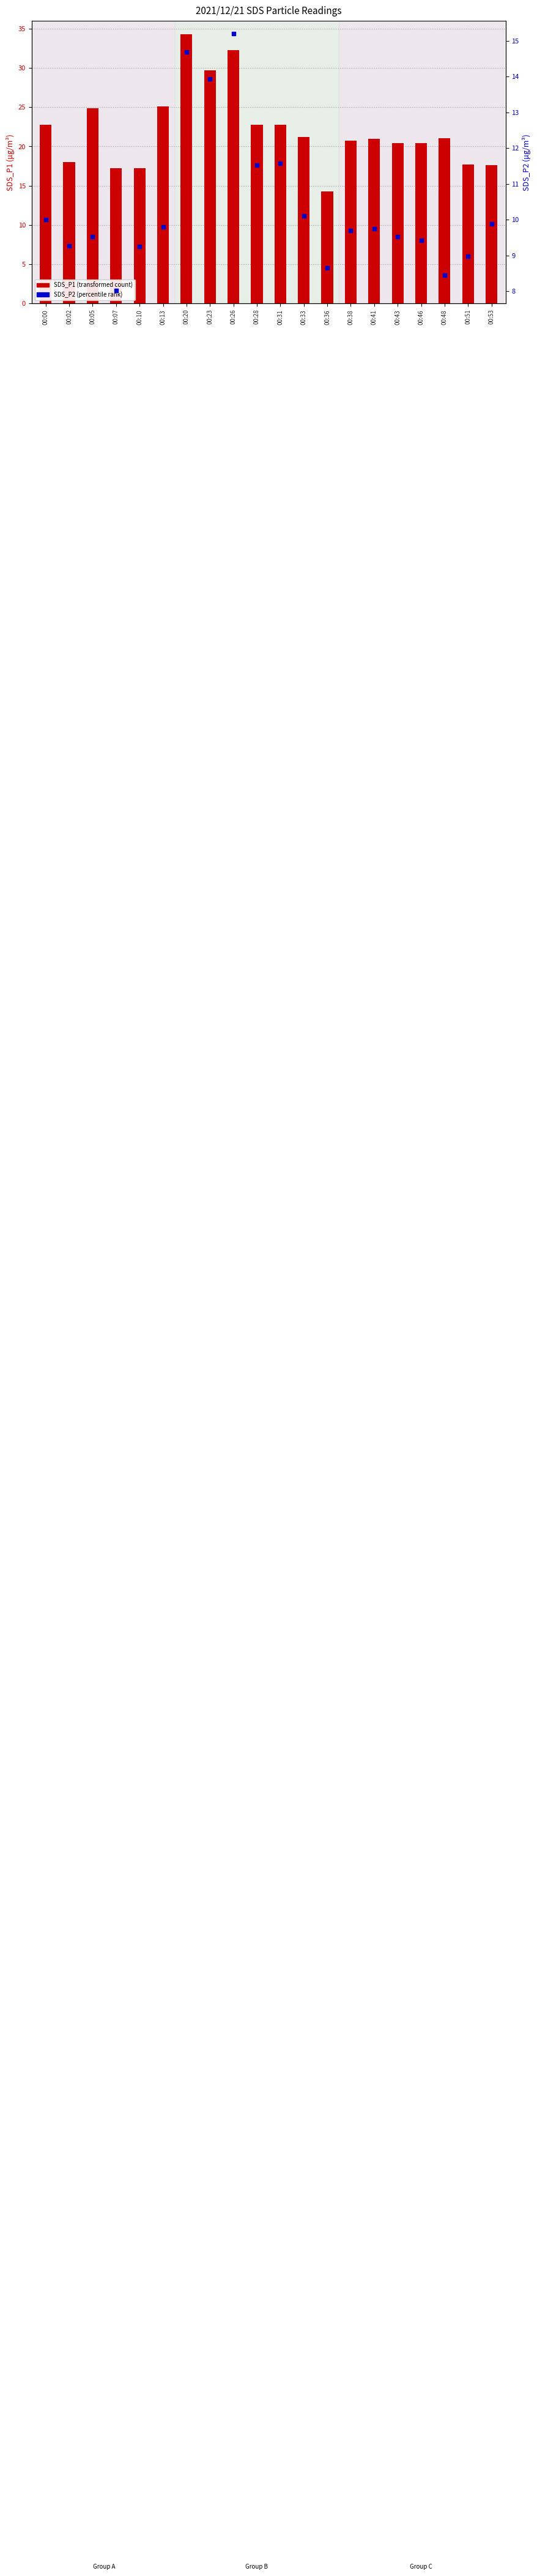

At which category is the sum across all series the highest?

00:20